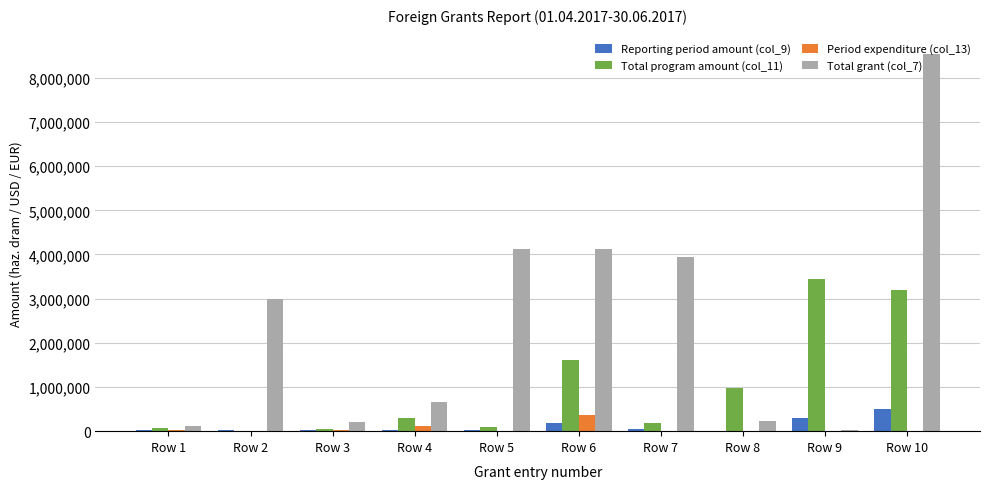

Which series has the largest range (max minus min)?

Total grant (col_7)